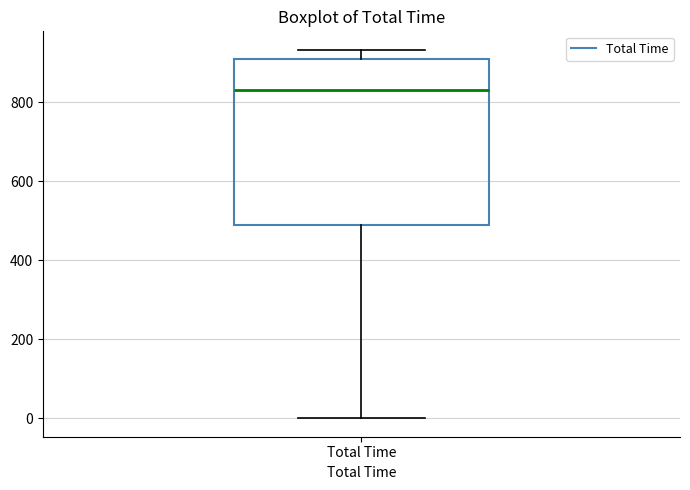

Where does the median line of the box for Total Time sit on the y-axis? The values are not printed on the chart, so give them approximately, as read against the axis.

840